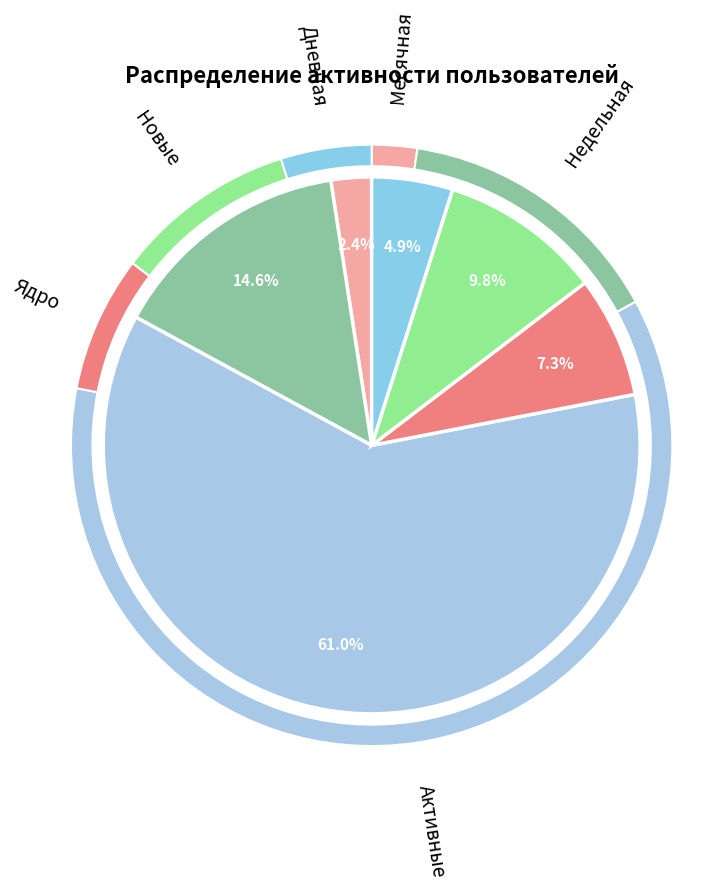

Rank the categories by value from highest to lowest.

Активные, Недельная, Новые, Ядро, Дневная, Месячная